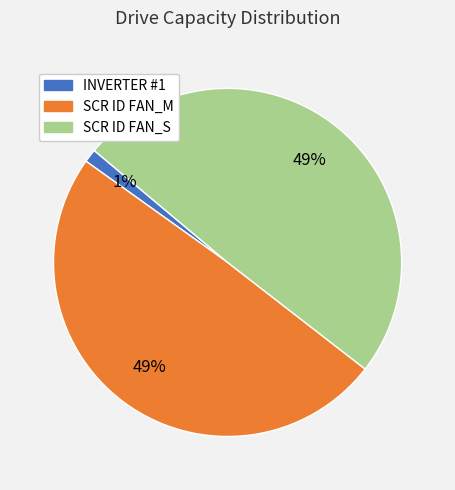

Which slice is the smallest?

INVERTER #1